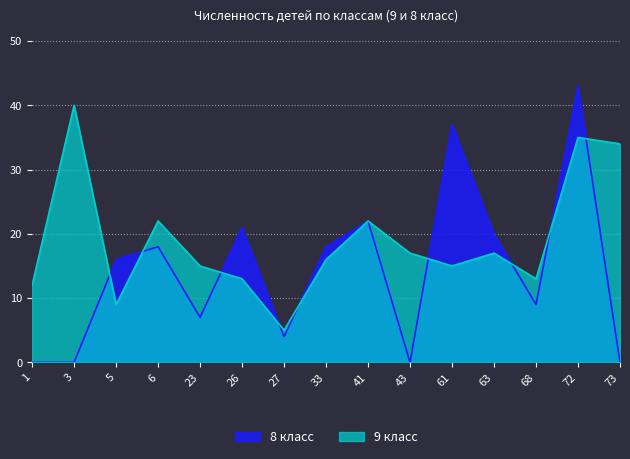

What is the difference between the highest and lowest values at 61?

22